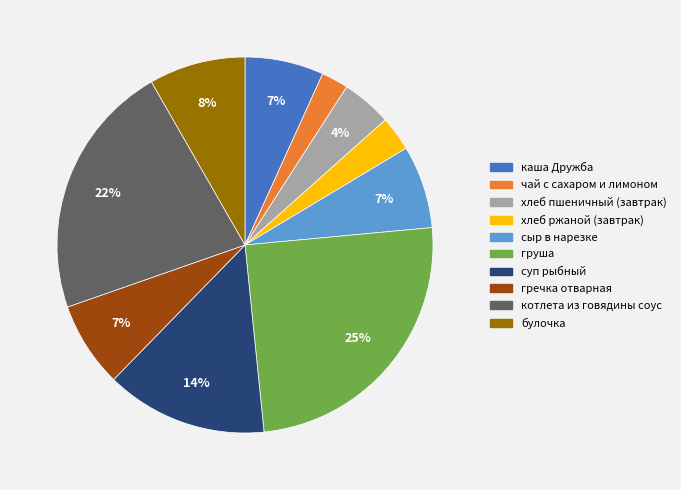

To the nearest percent, what percentage of the pie is каша Дружба?

7%